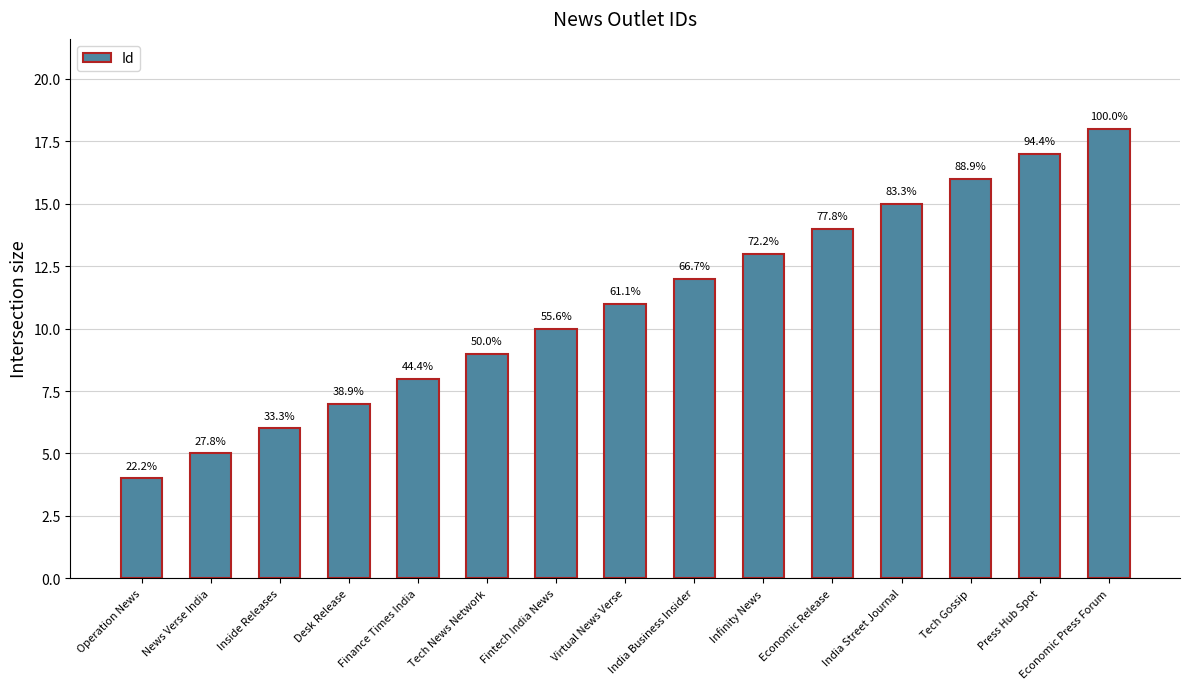

Are the bars horizontal?

No